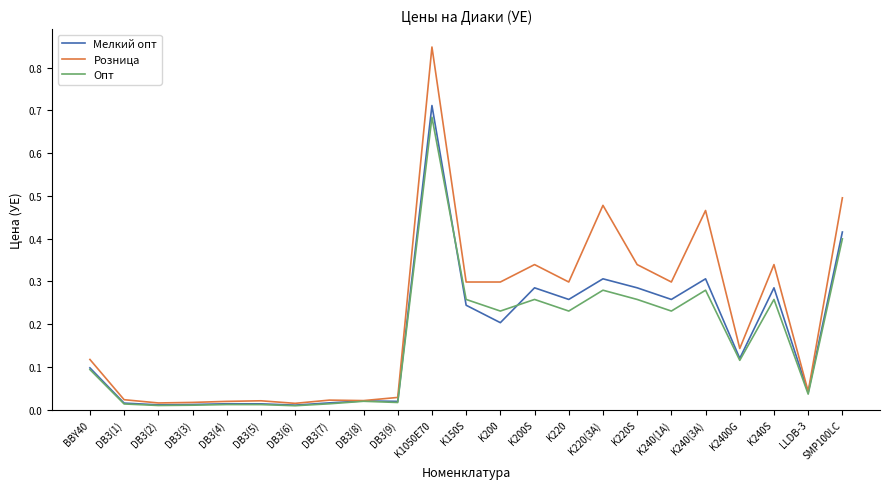

What are all the series names shown in the legend?

Мелкий опт, Розница, Опт